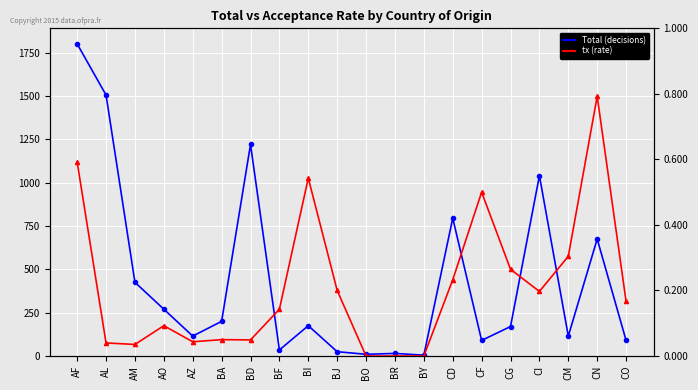

What position from the right is BA?

15